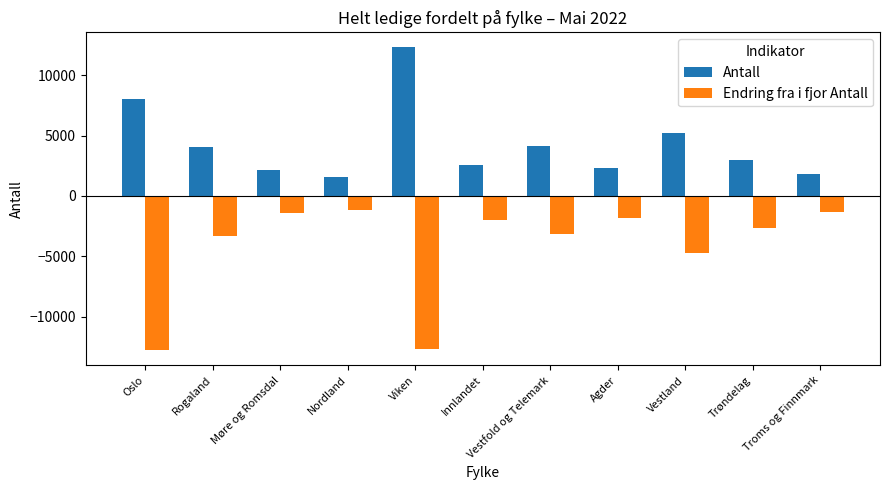

Is it true that Endring fra i fjor Antall equals -1784 at Trøndelag?

False